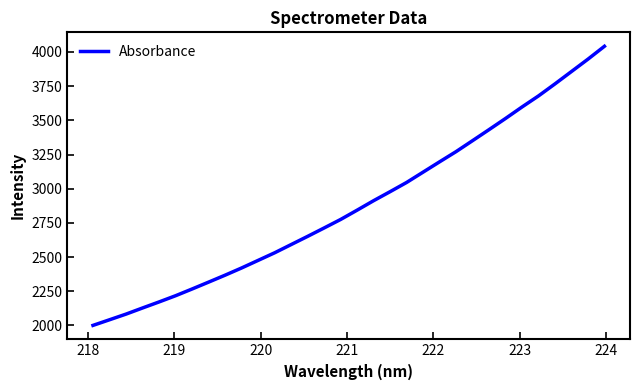

What is the smallest value displayed?

2000.6